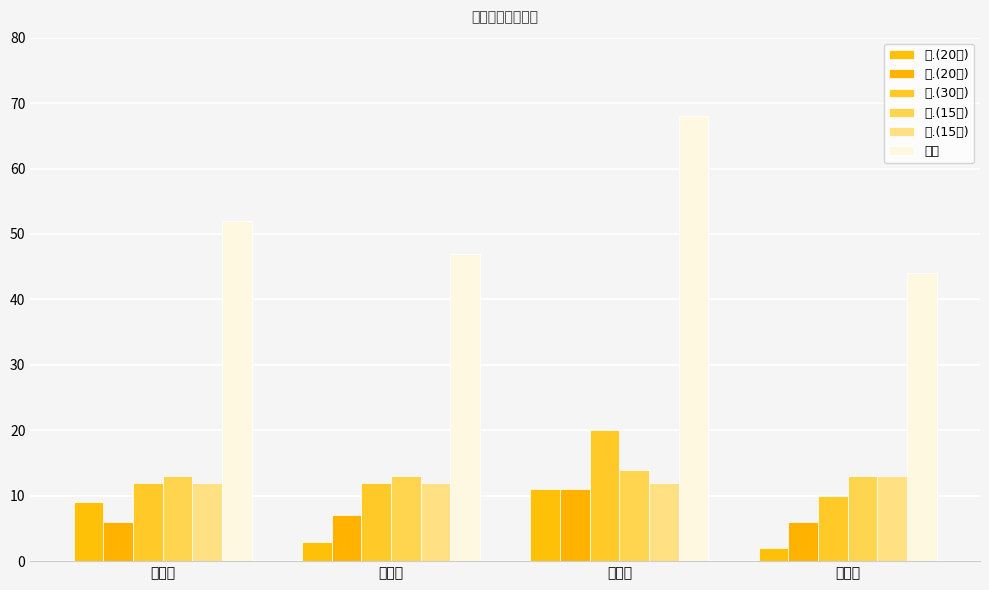

At which category is the sum across all series the highest?

姜云祥